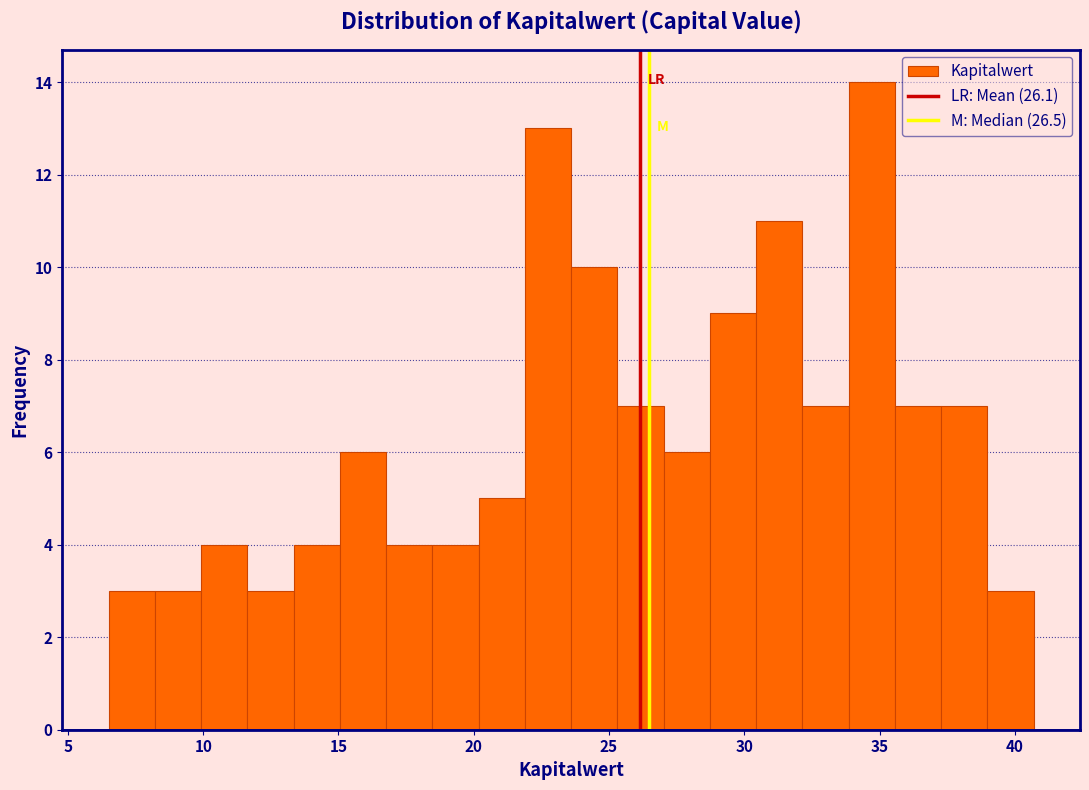

Read against the x-axis, roughly where is the centre of the tallest bar?

34.5